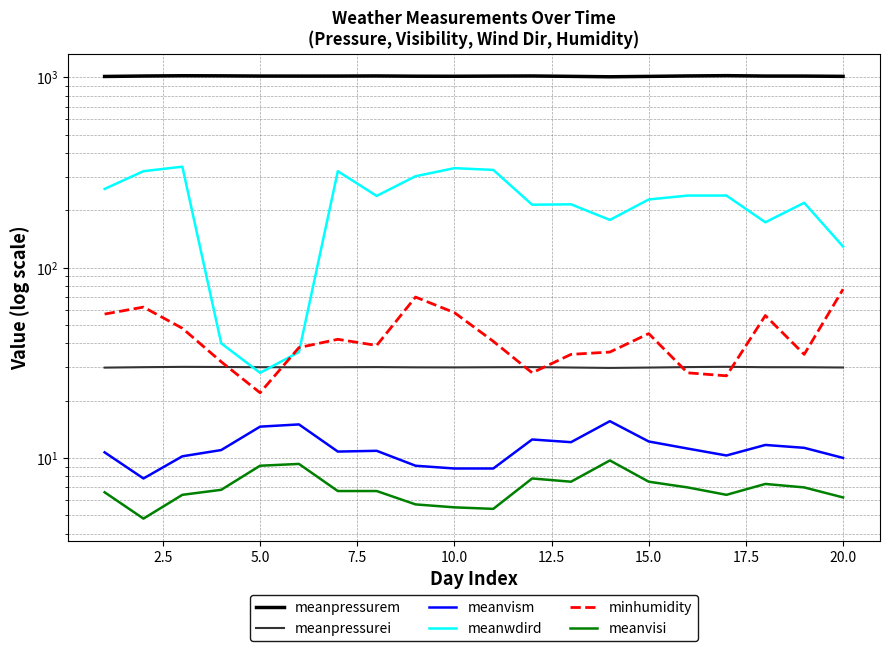

Which series has the largest total across all categories?

meanpressurem